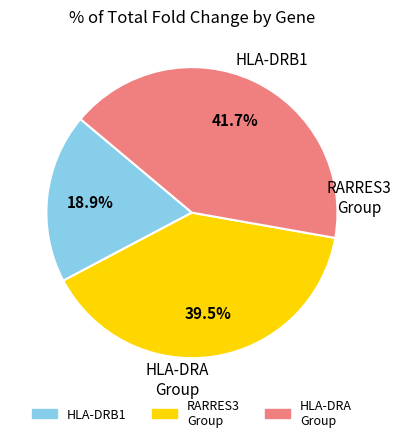

Does any single category account for the majority?

No